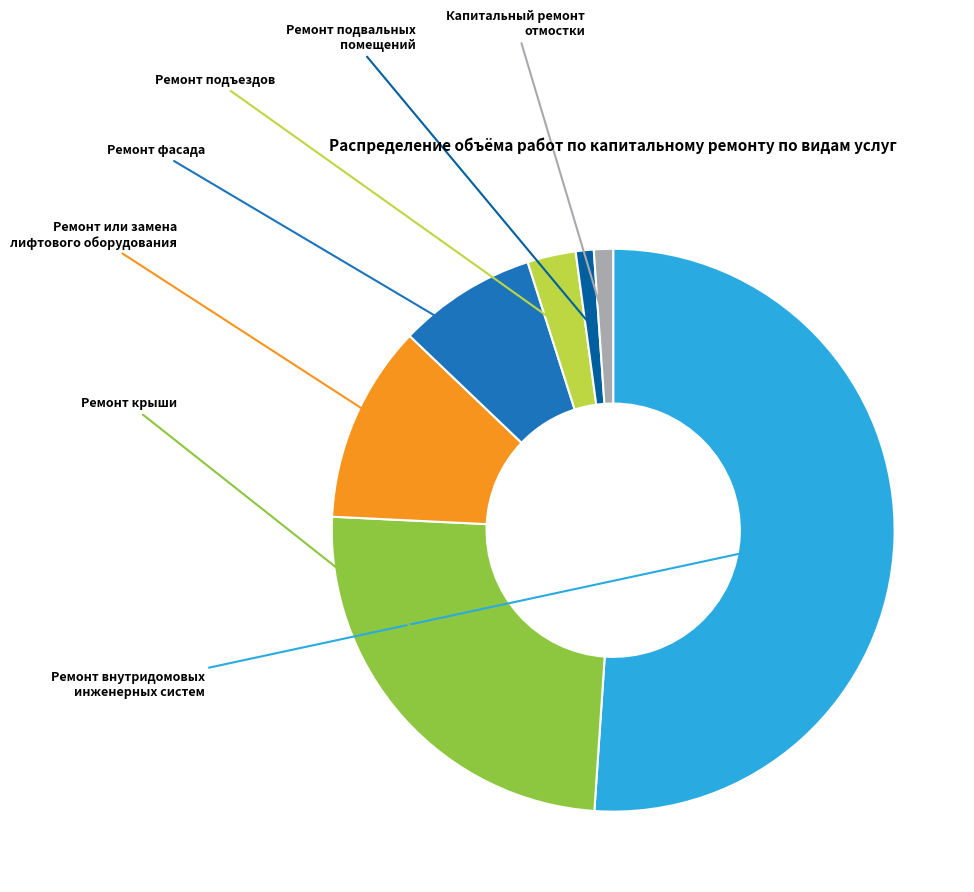

Rank the categories by value from highest to lowest.

Ремонт внутридомовых инженерных систем, Ремонт крыши, Ремонт или замена лифтового оборудования, Ремонт фасада, Ремонт подъездов, Капитальный ремонт отмостки, Ремонт подвальных помещений